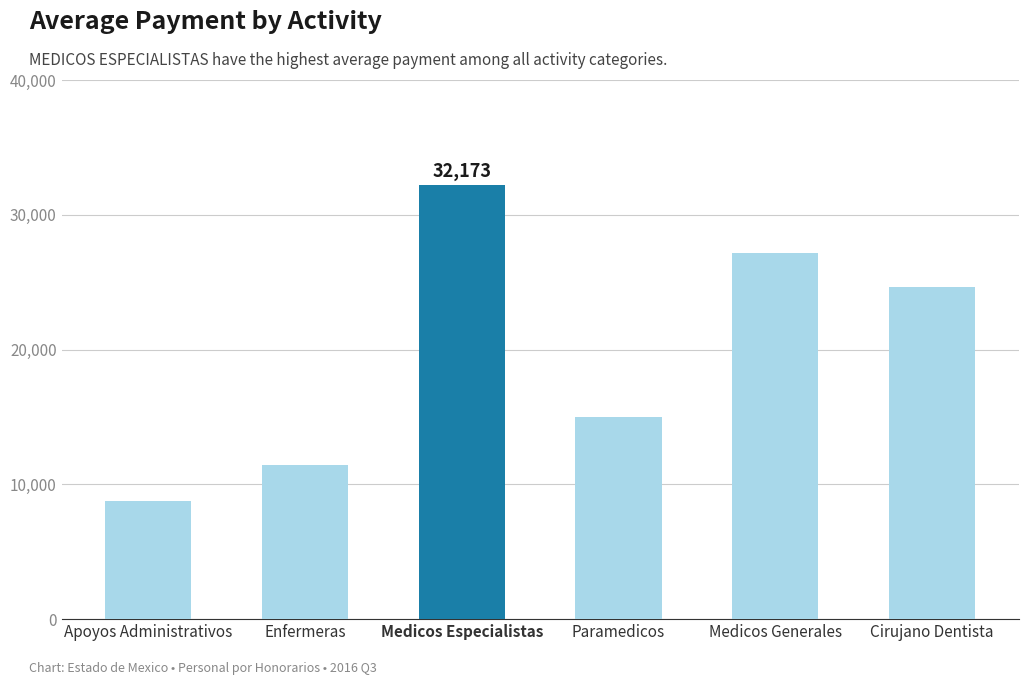

What is the sum of the values at Medicos Especialistas and Cirujano Dentista?

56846